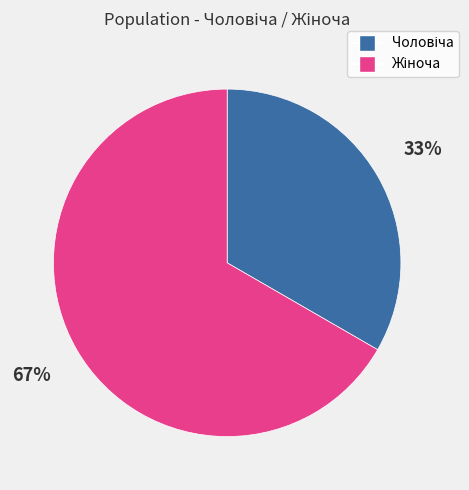

To the nearest percent, what is the average slice percentage?

50%